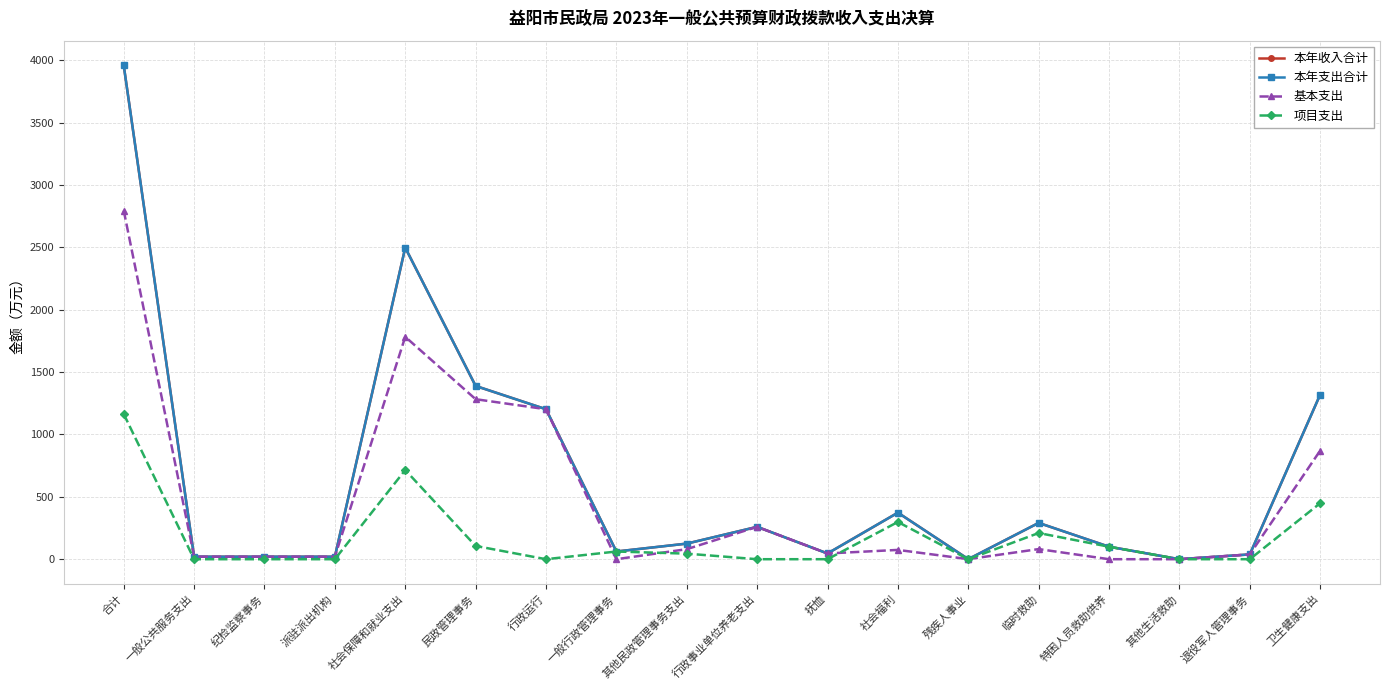

True or false: 项目支出 has more than 1 interior local peaks.

True